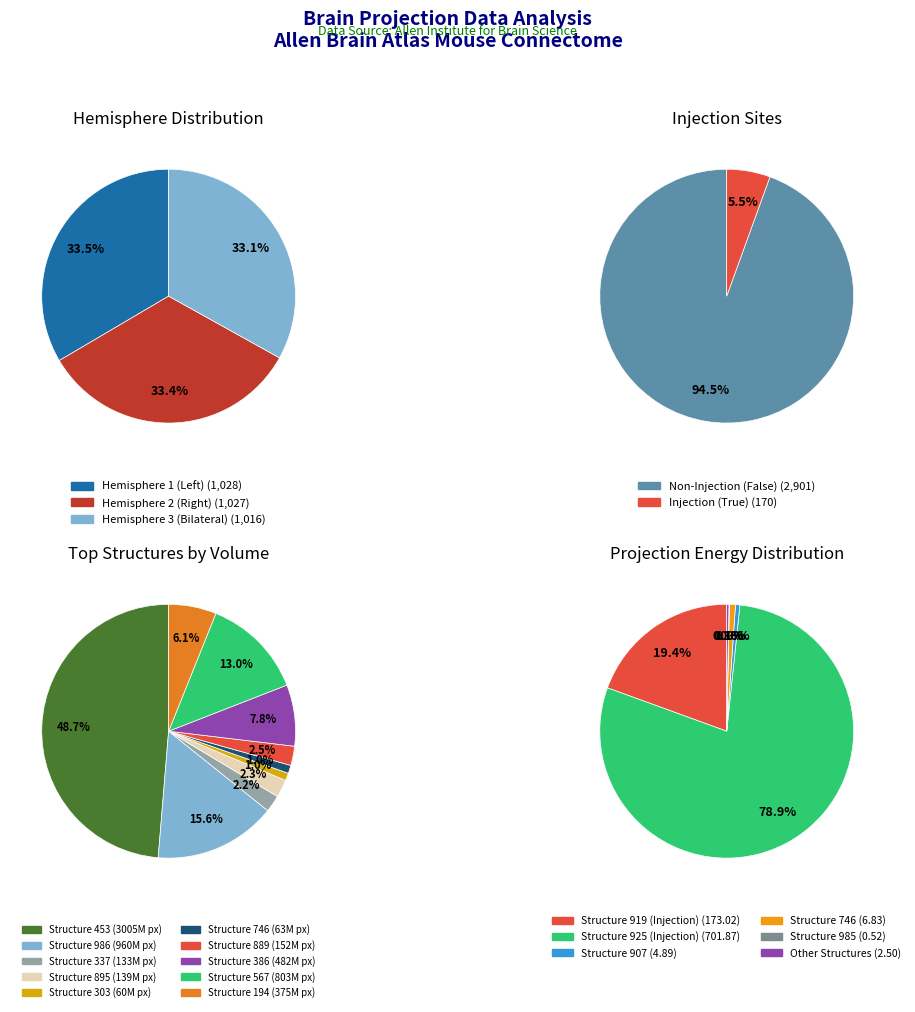

How many slices are in this pie chart?

10